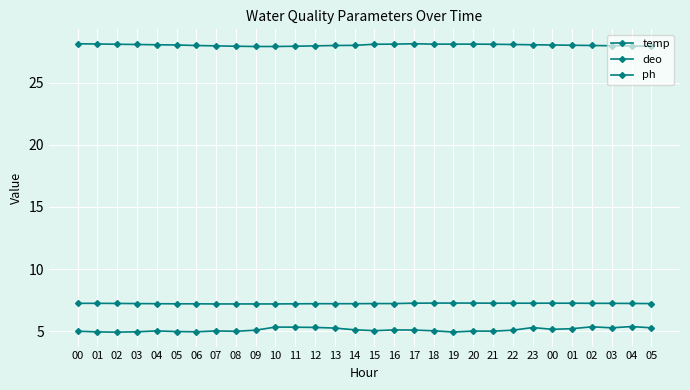

Which series has the largest total across all categories?

temp